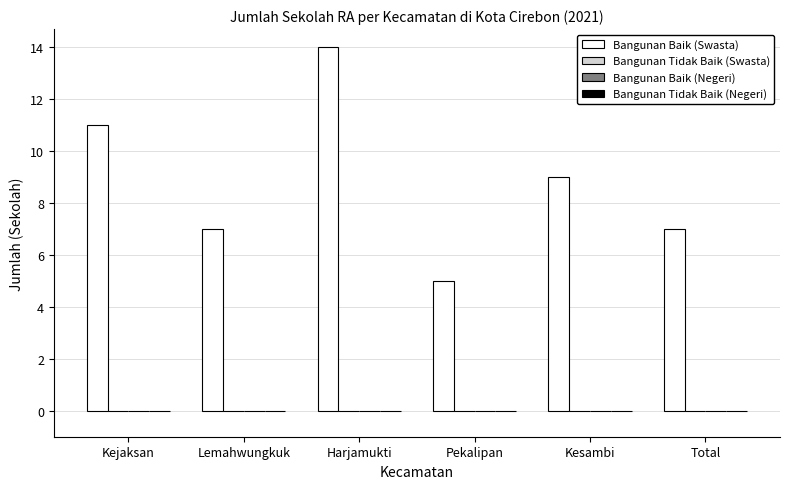

Does the chart contain stacked bars?

No